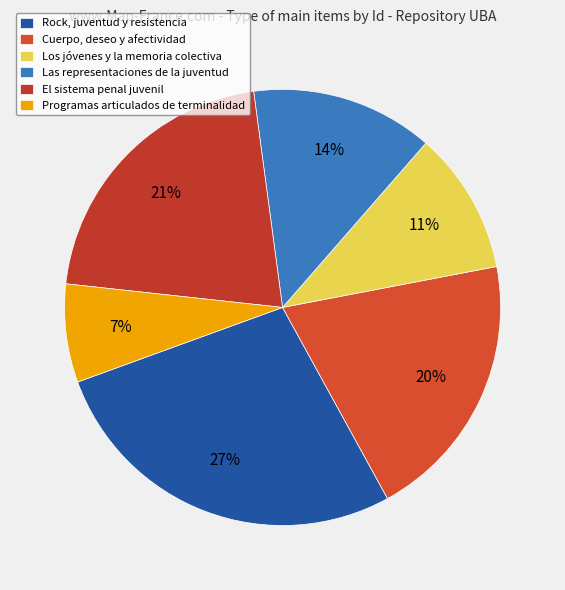

What percentage is NOT represented by Cuerpo, deseo y afectividad?

80.0%